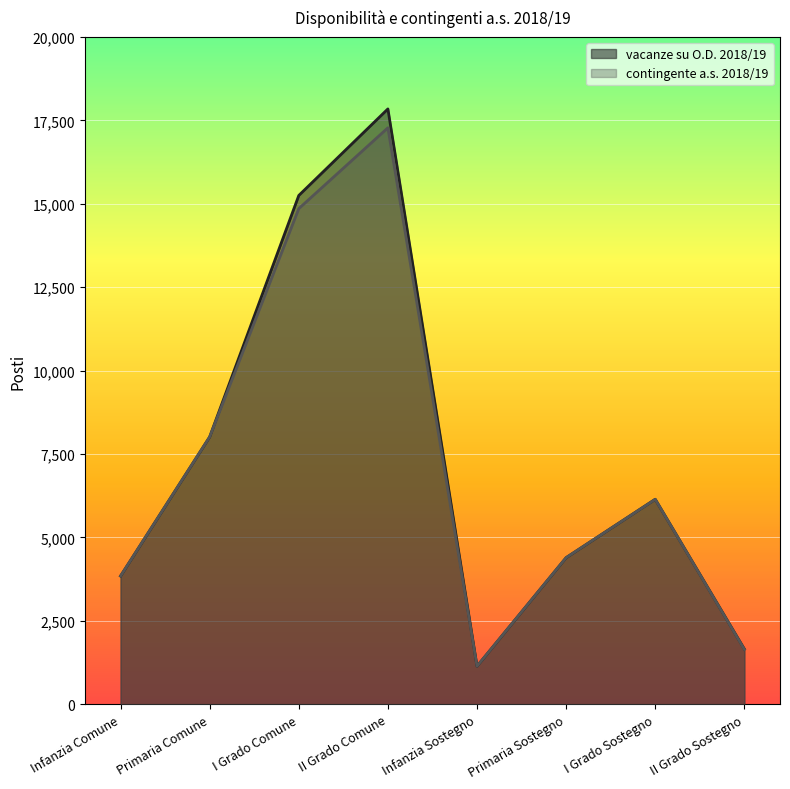

At which label does contingente a.s. 2018/19 first exceed 6143?

Primaria Comune